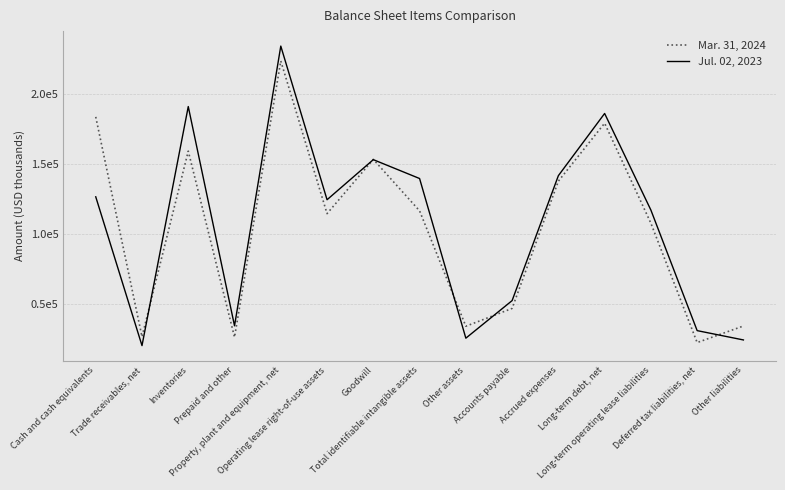

Is this an area chart (filled region under the line)?

No